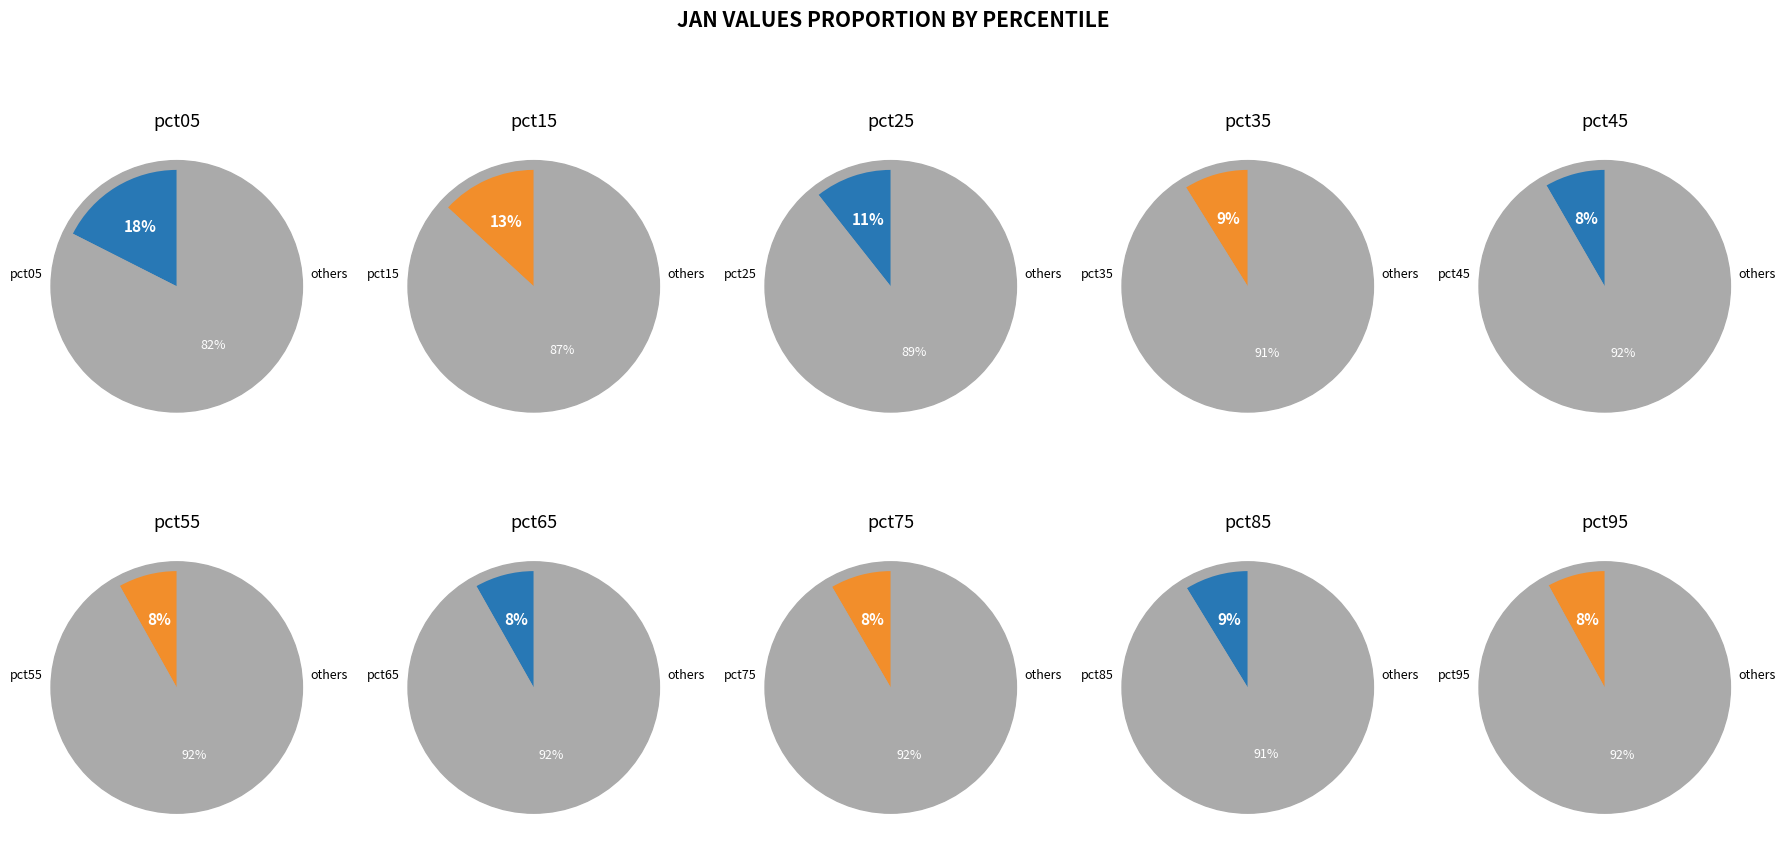

Which slice is the smallest?

pct95